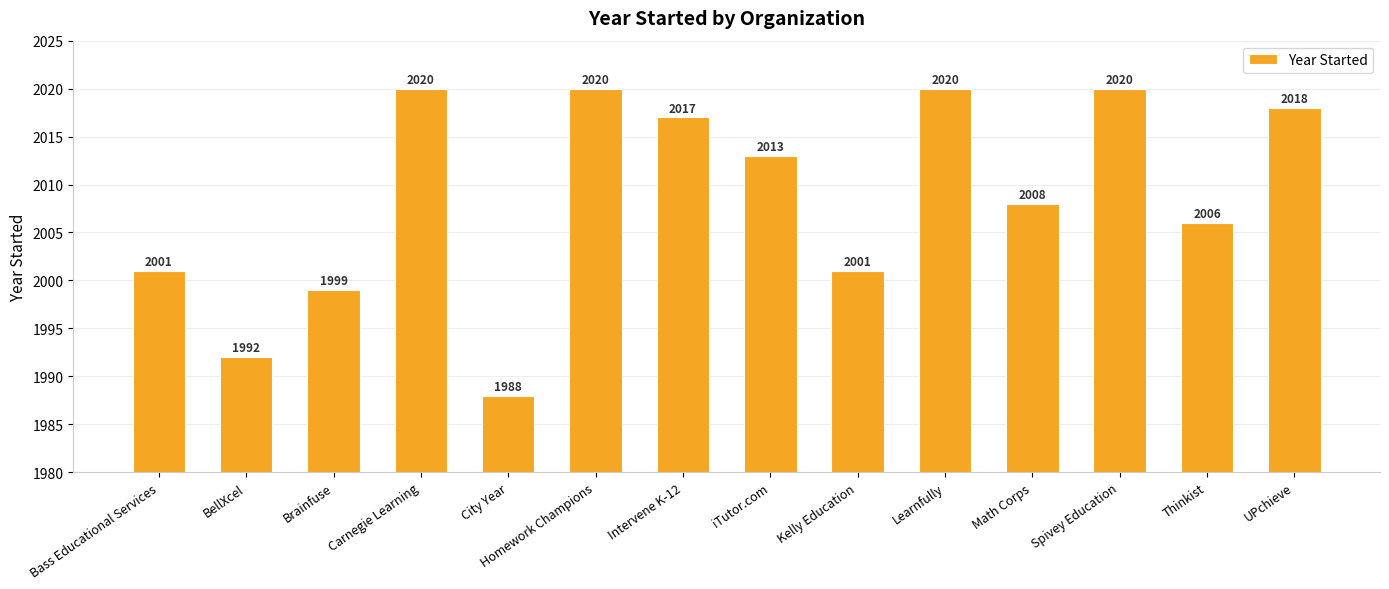

How many data points are less than 2013?

7